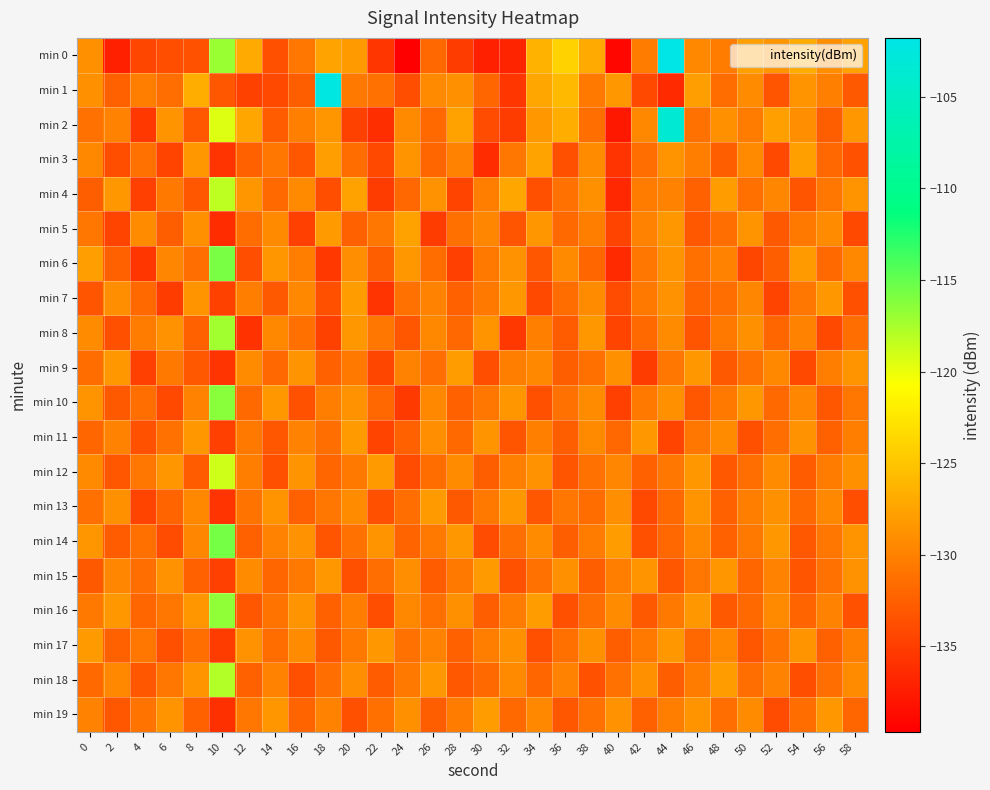

What is the spread (max minus min) of values at 54?

7.4